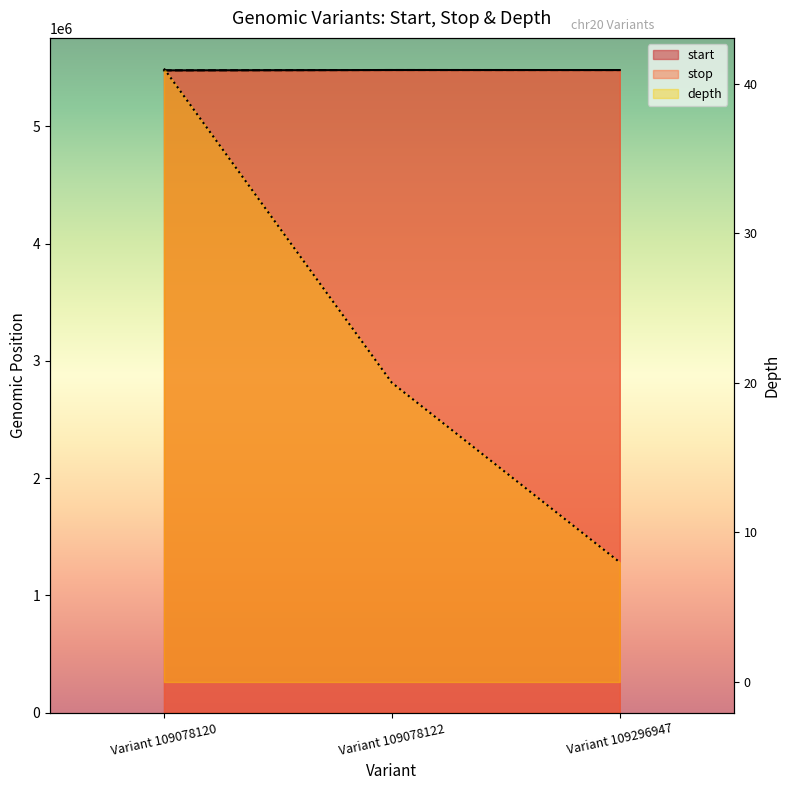

Does the chart have visible grid lines?

No